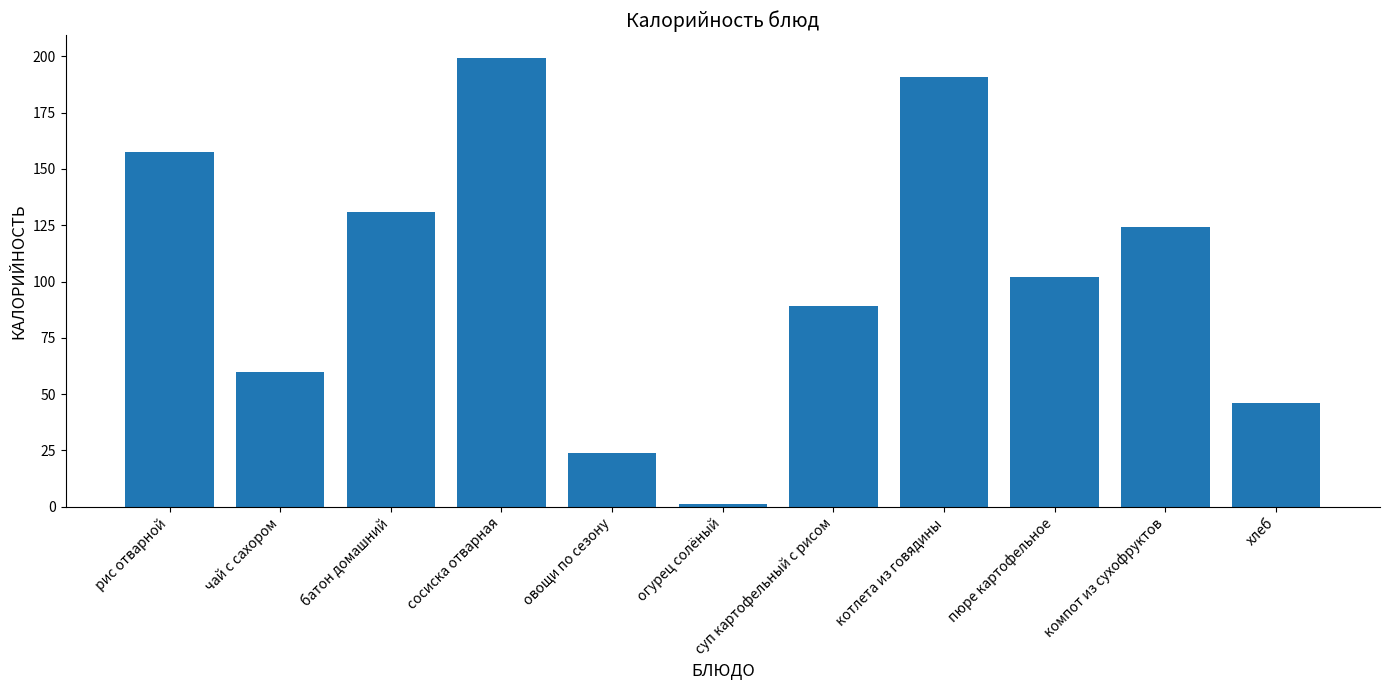

Rank the categories by value from lowest to highest.

огурец солёный, овощи по сезону, хлеб, чай с сахором, суп картофельный с рисом, пюре картофельное, компот из сухофруктов, батон домашний, рис отварной, котлета из говядины, сосиска отварная